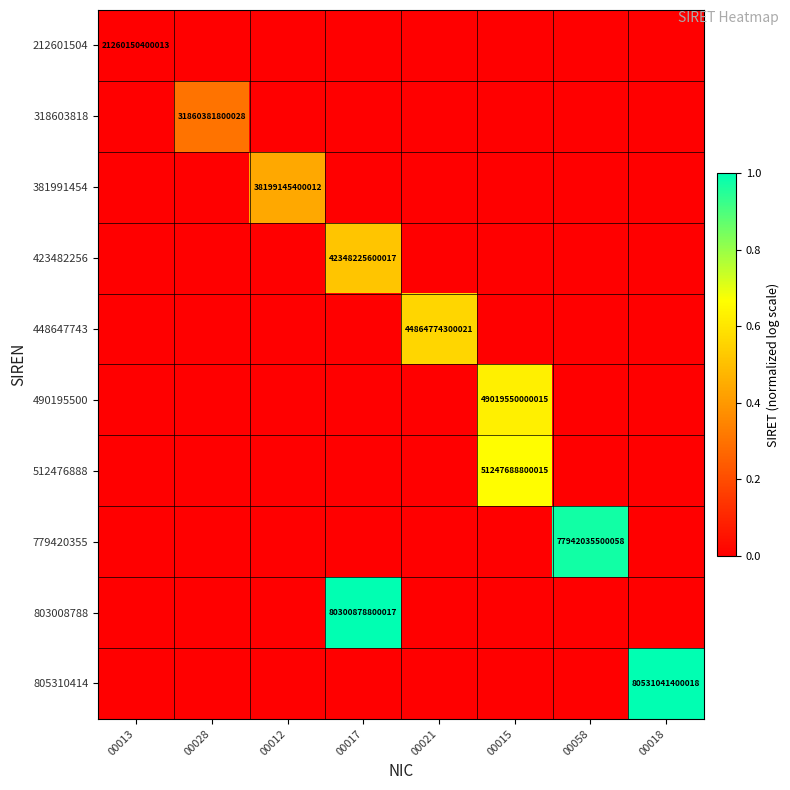

True or false: 212601504 has a value of 21260150400013 at 00013.

True